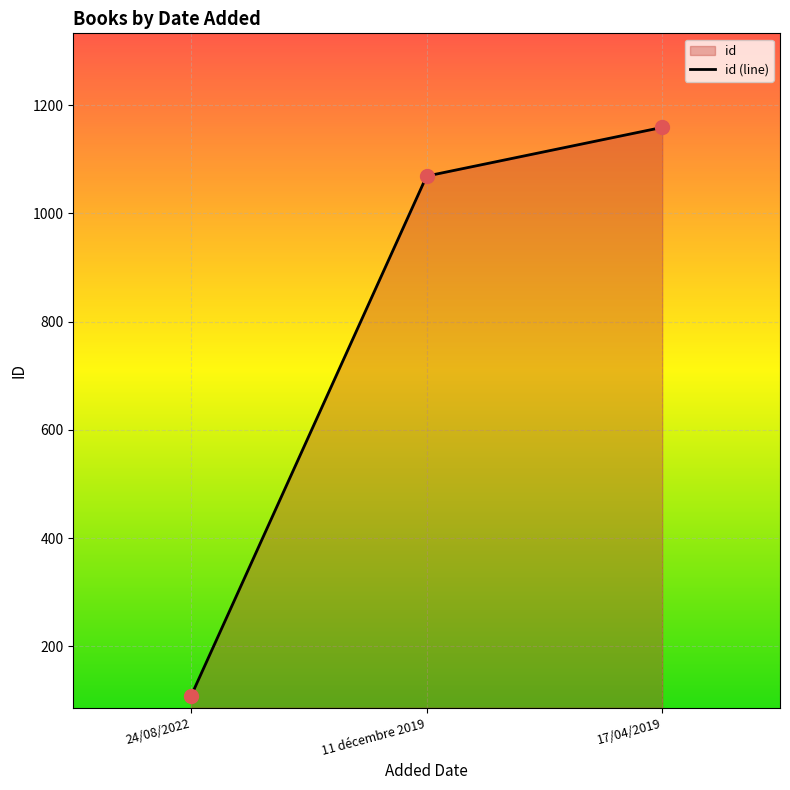

Between 11 décembre 2019 and 24/08/2022, which is larger?

11 décembre 2019